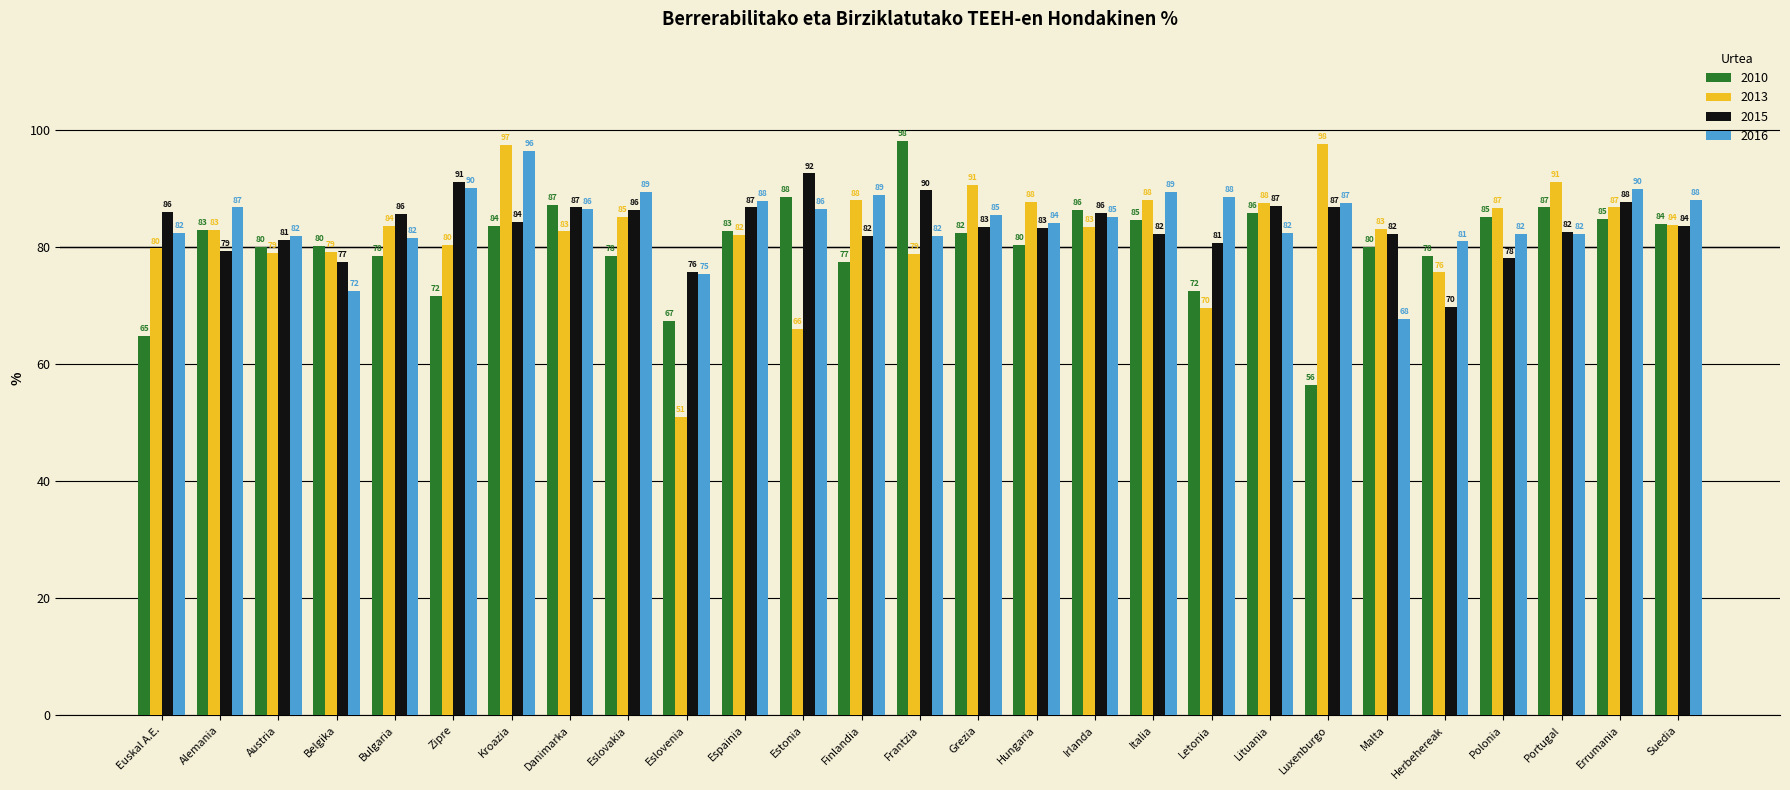

Which series has the widest spread of values?

2013